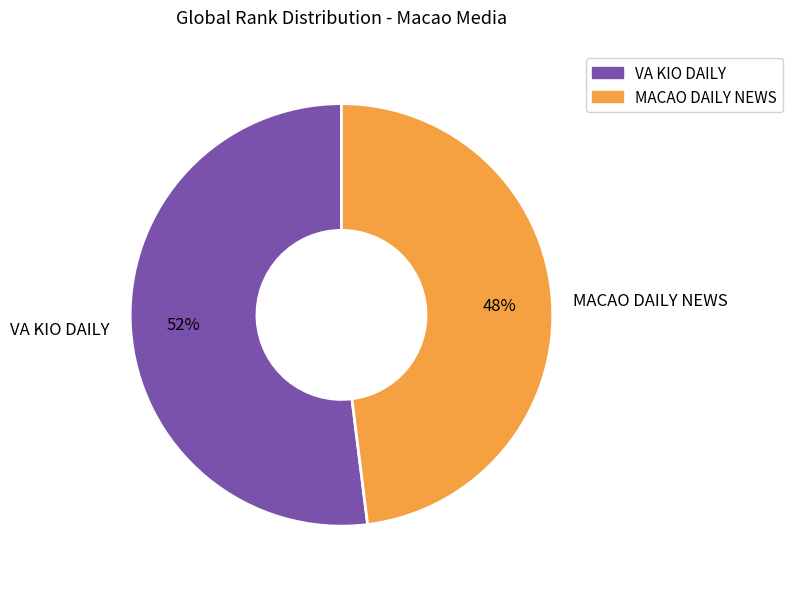

What is the smallest slice in the pie chart?

MACAO DAILY NEWS